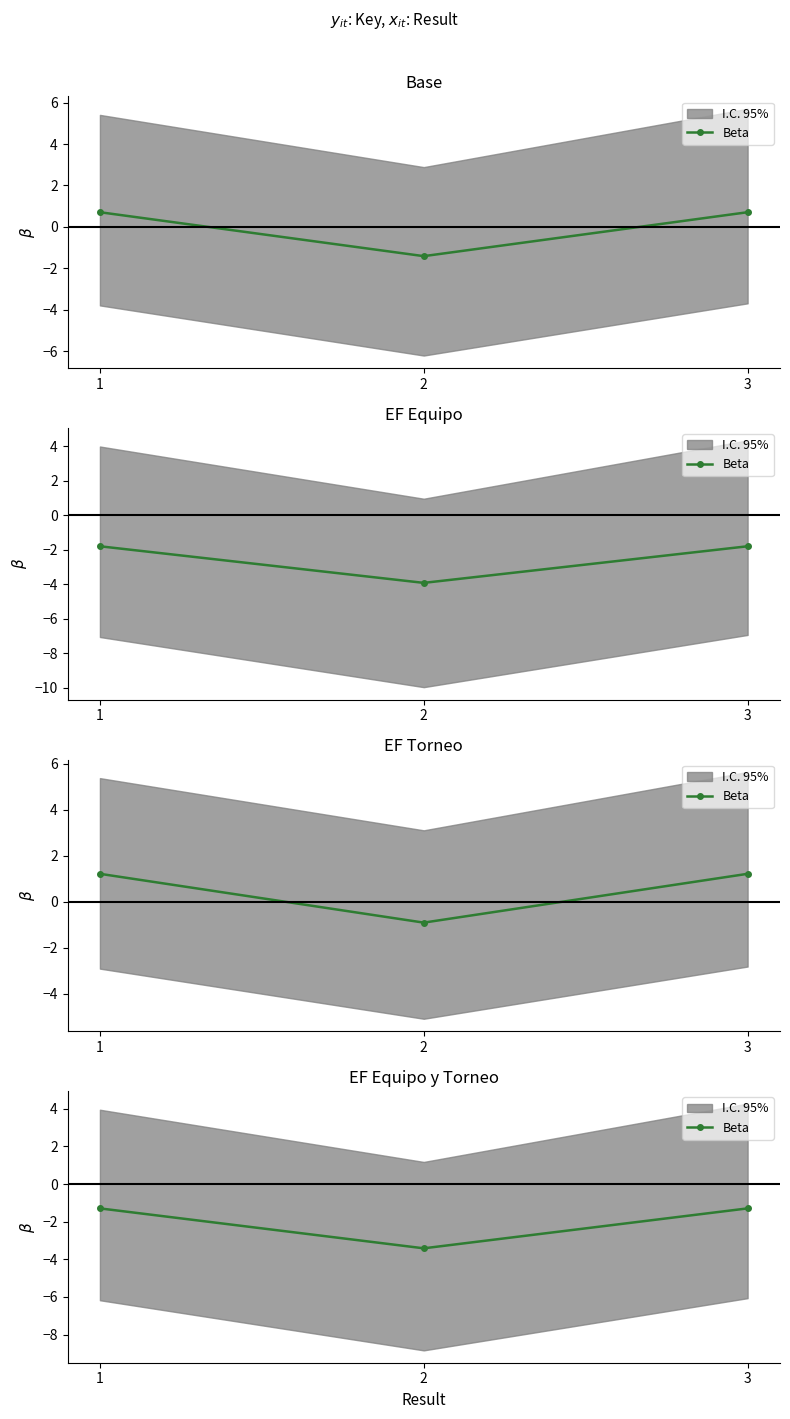

What is the value of the 2nd point from the left?

-3.4